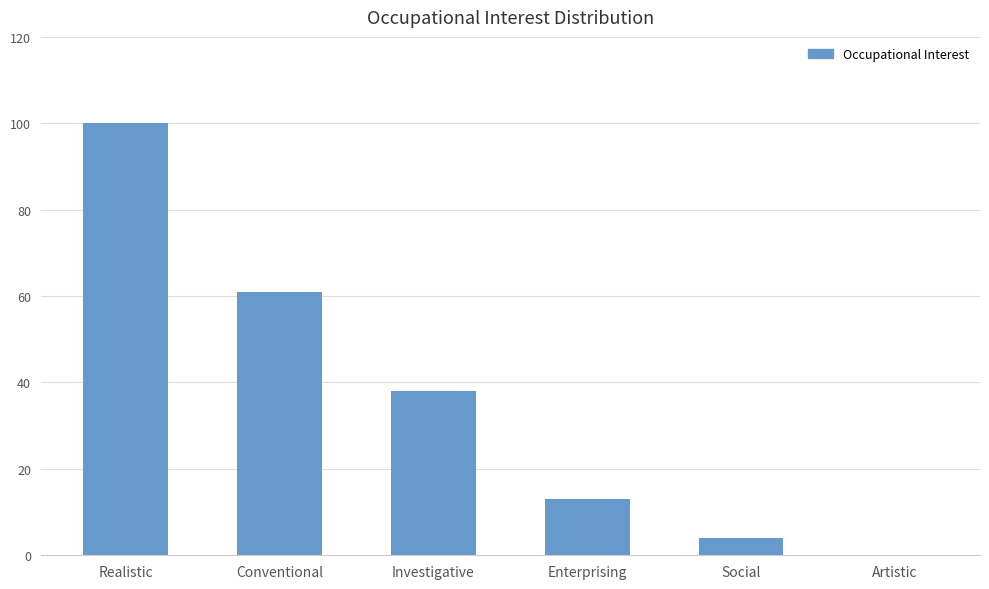

How many data points does each series have?

6